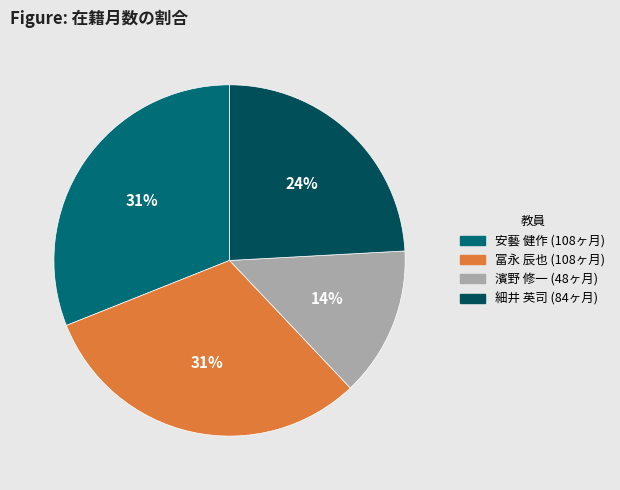

To the nearest percent, what is the difference between the 細井 英司 and 濱野 修一 slice percentages?

10%